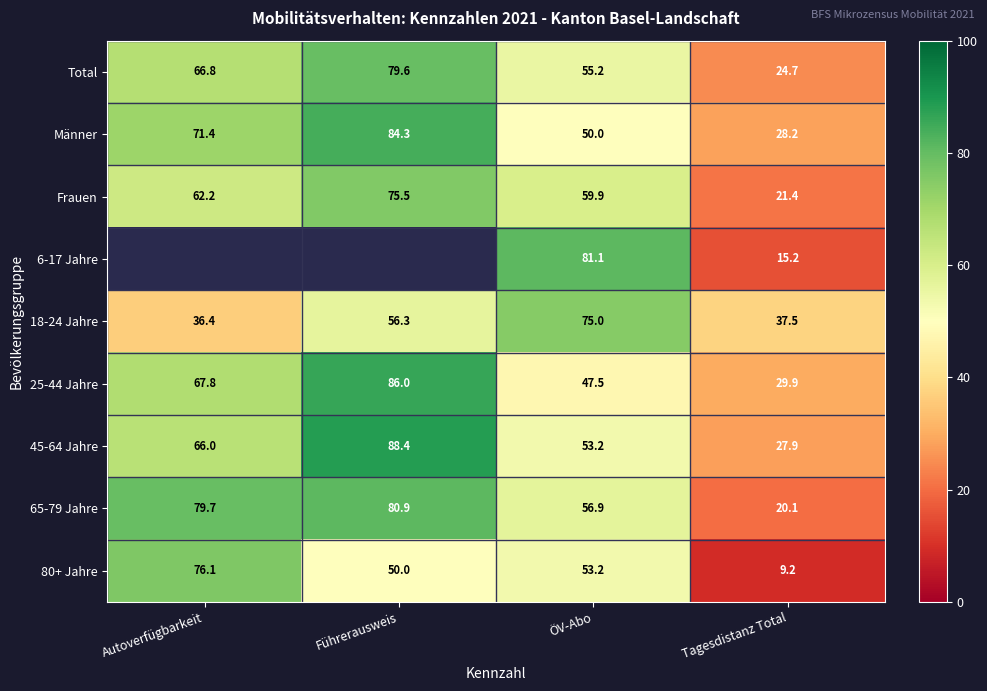

List the labels in order of Frauen value, largest first.

Führerausweis, Autoverfügbarkeit, ÖV-Abo, Tagesdistanz Total